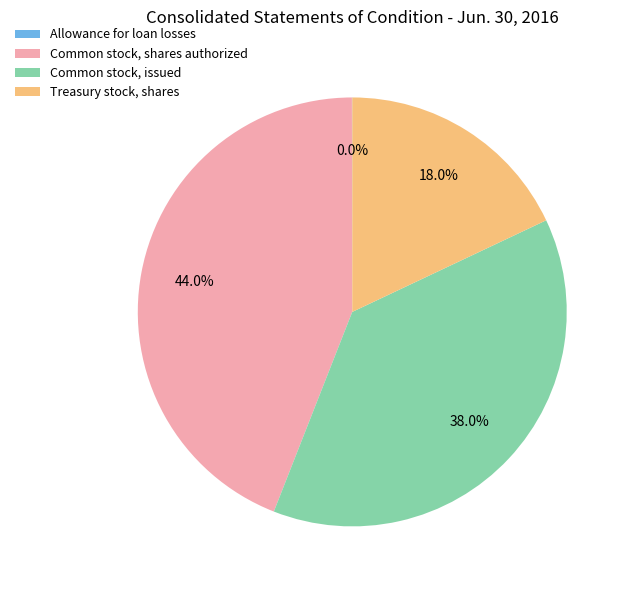

Is there a majority slice in this chart?

No